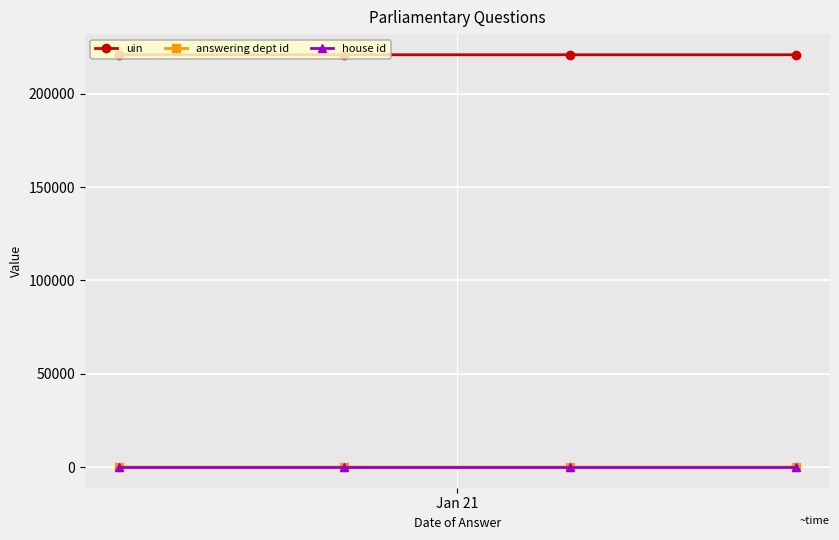

At how many categories does at least one series exceed 163964?

4